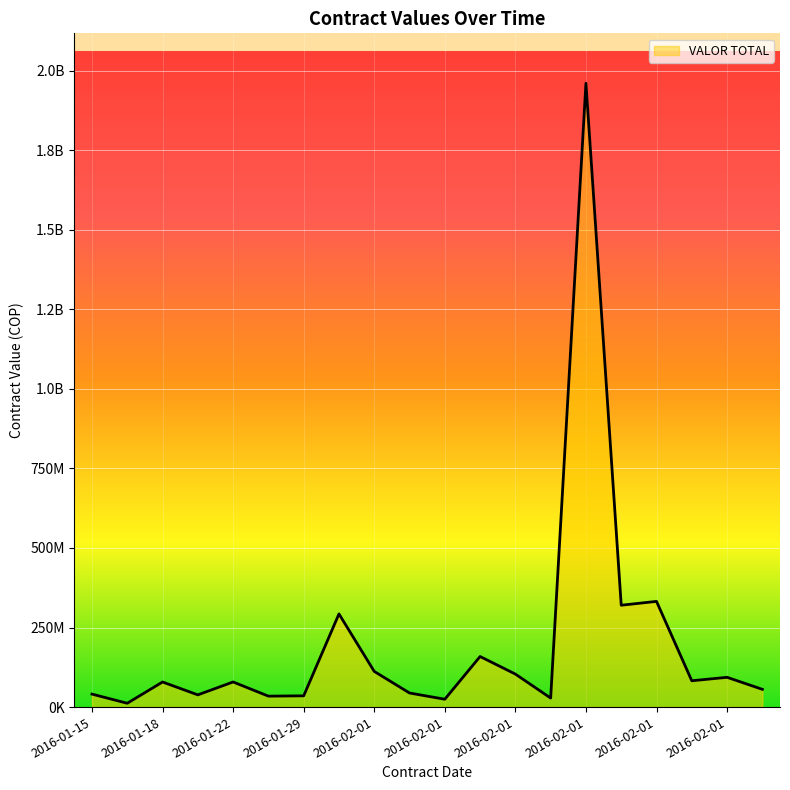

What is the change in value from 2016-01-29 to 2016-02-01?

+77703461